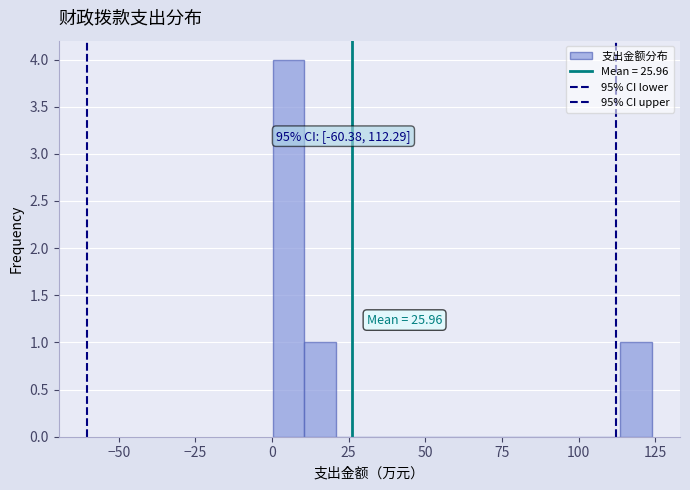

Around what value on the x-axis is the tallest bar? Give the approximate position of its centre, as read against the axis.

5